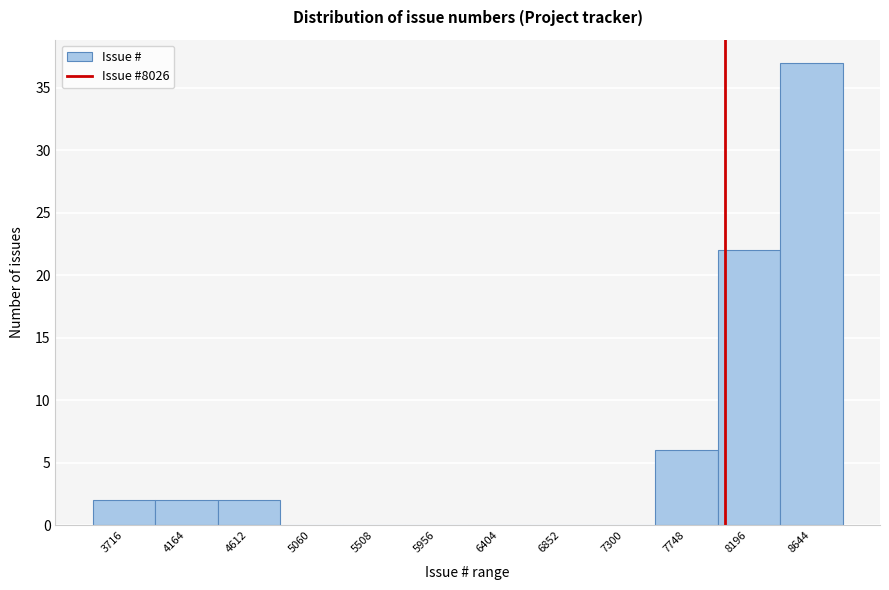

Over which range of the x-axis is the bar tallest?

8400 to 8850